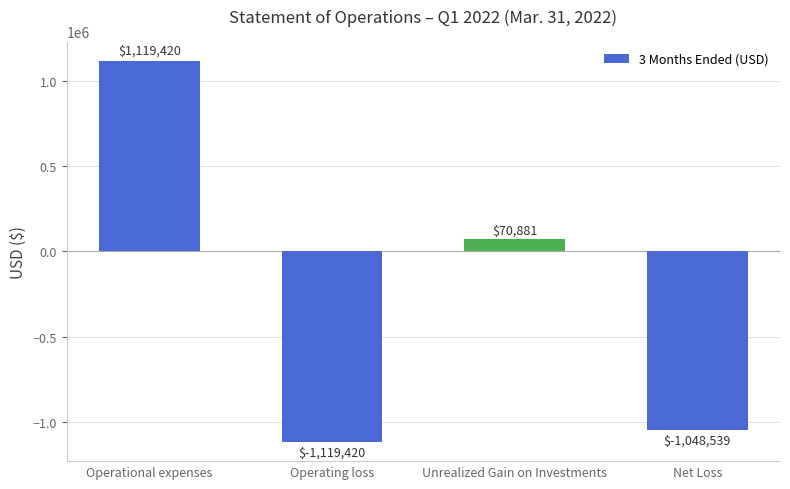

Which category has the highest value across all series?

Operational expenses